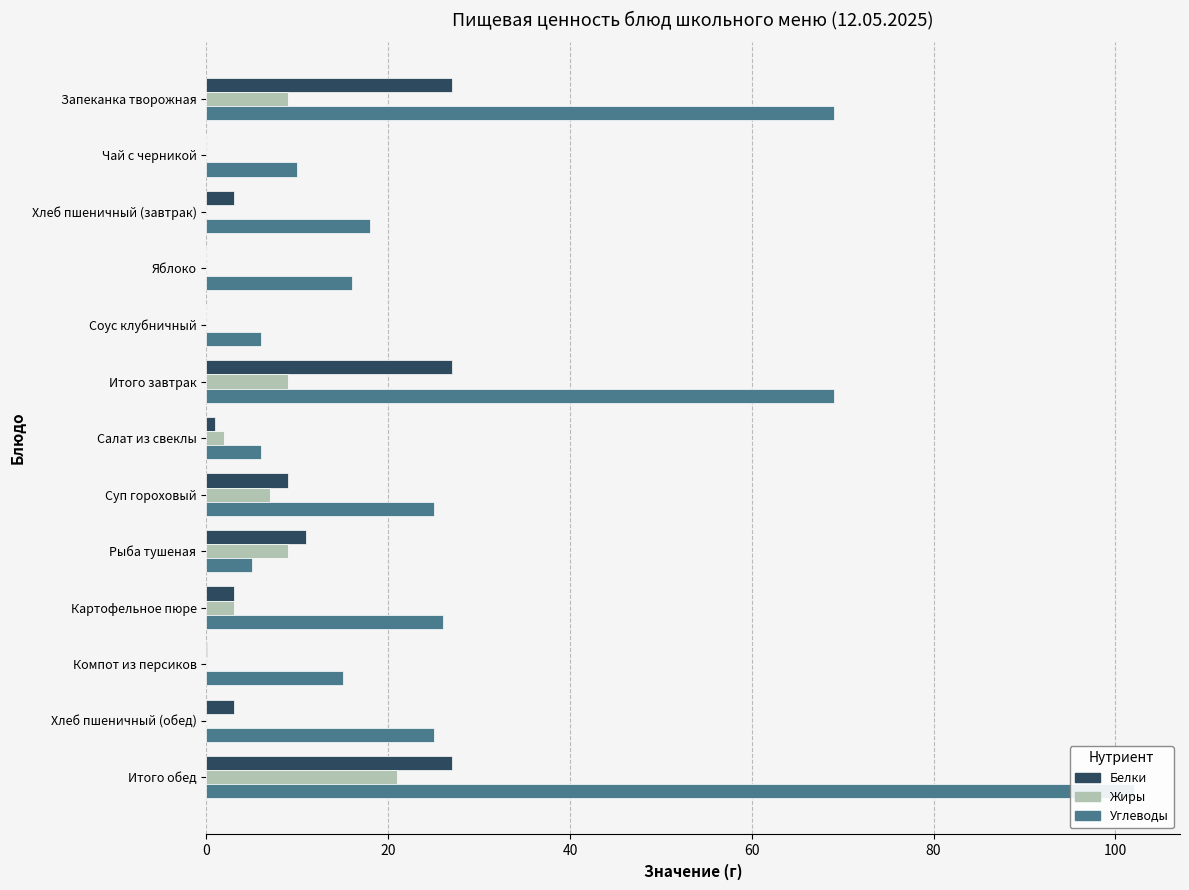

What are all the series names shown in the legend?

Белки, Жиры, Углеводы